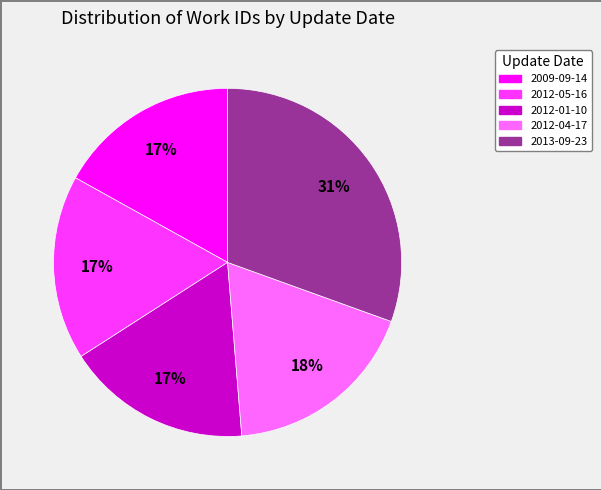

How many slices are in this pie chart?

5